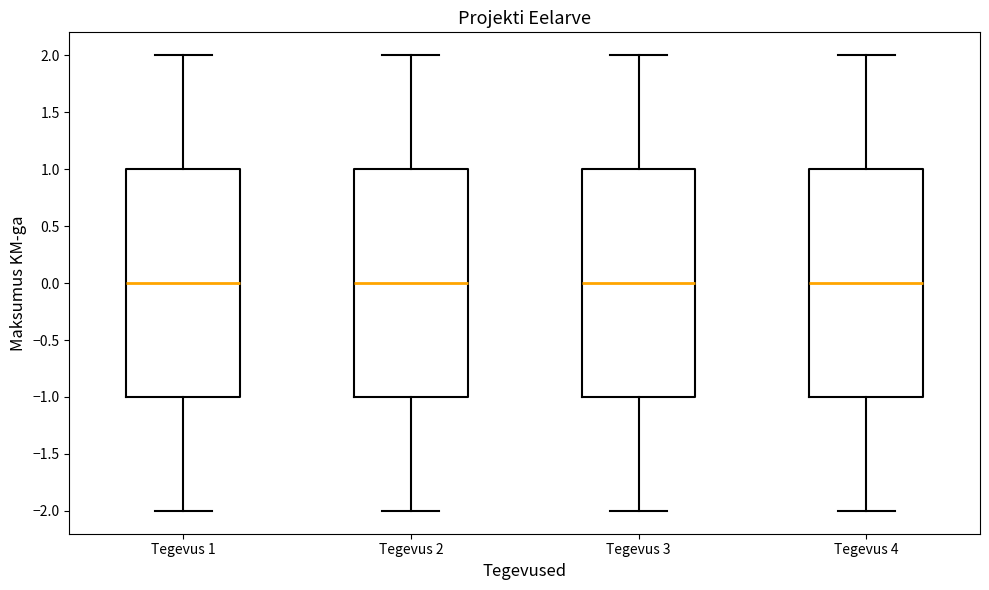

Where does the lower whisker of the box for Tegevus 2 end on the y-axis? The values are not printed on the chart, so give them approximately, as read against the axis.

-2